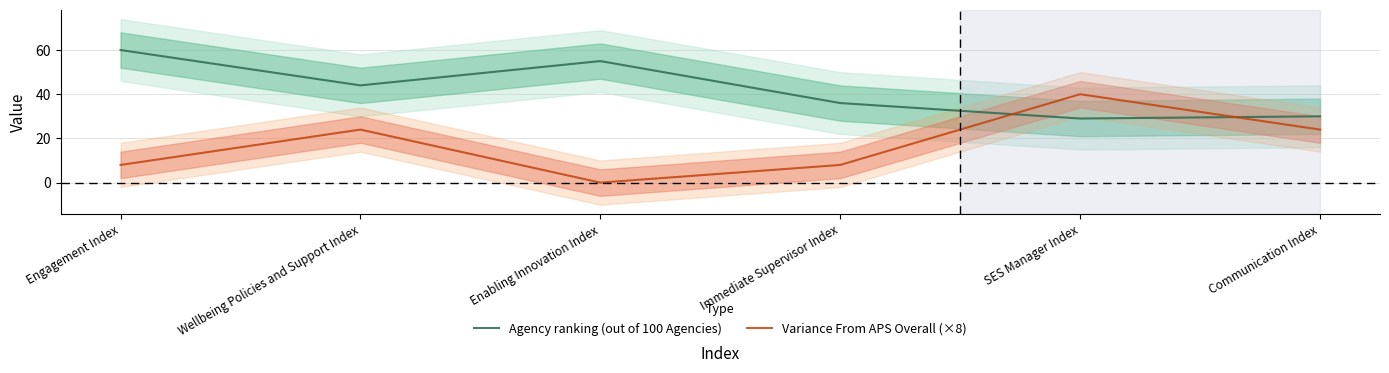

At which category does Variance From APS Overall (×8) reach its first local peak?

Wellbeing Policies and Support Index